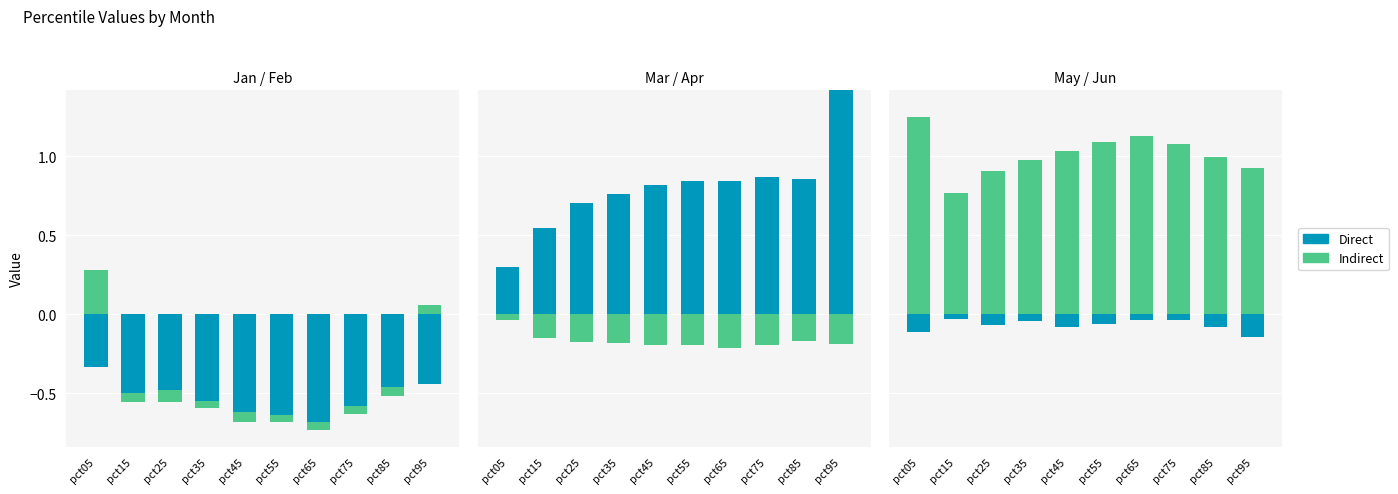

The value of Jan at pct05 is 0.0. True or false?

True